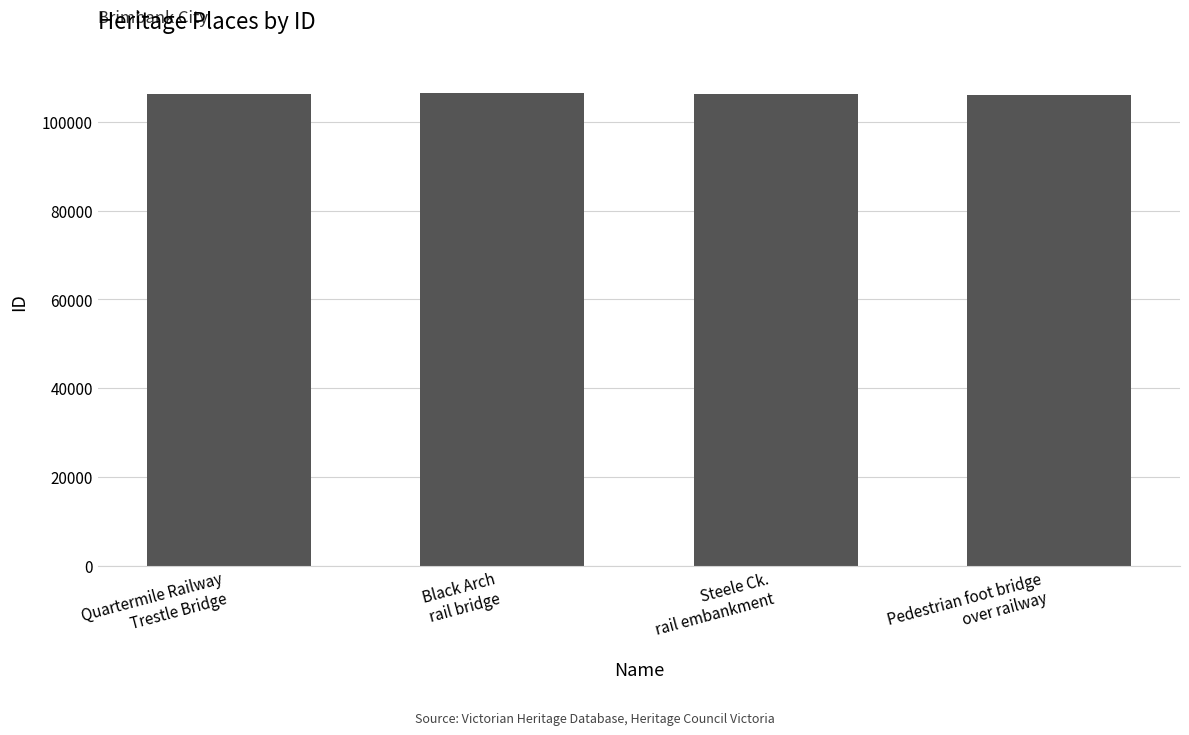

What is the value of the 2nd bar from the left?

106357